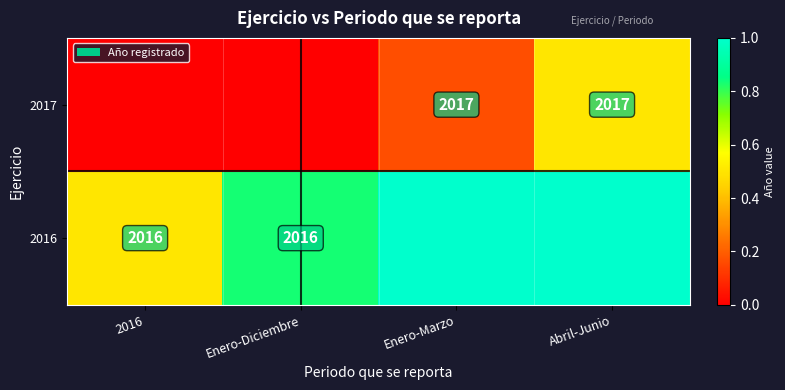

At which category does the chart reach its peak across all series?

Enero-Marzo